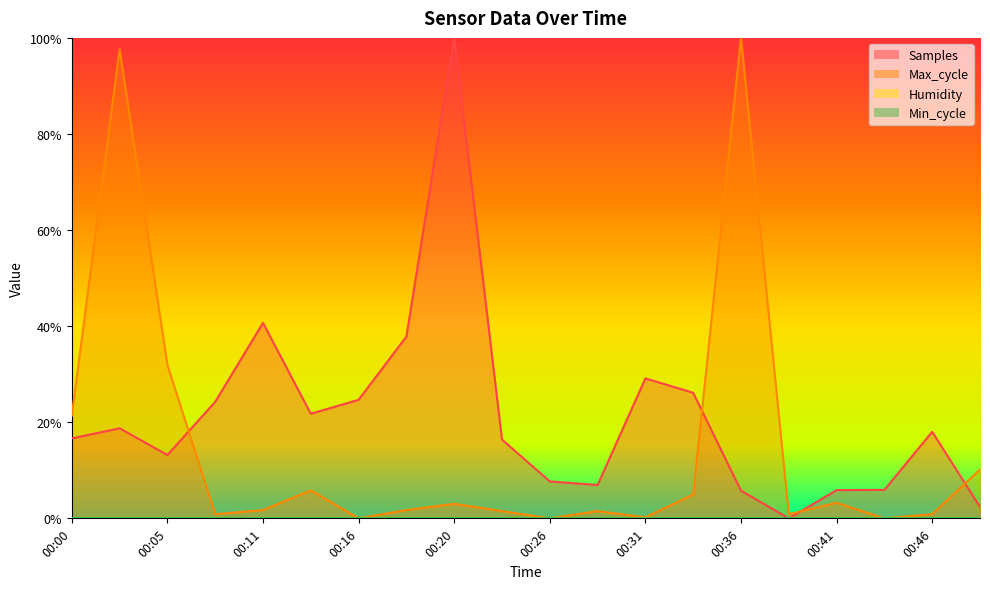

At which category does Max_cycle reach its first local valley?

00:08